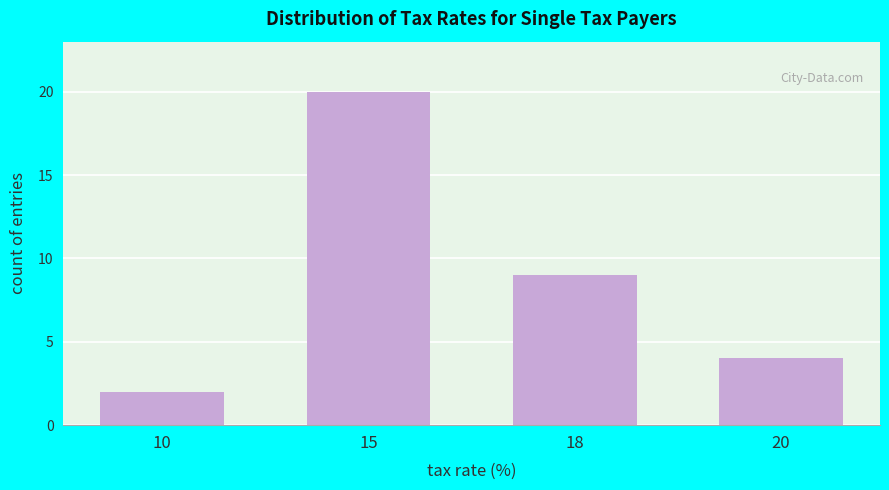

Reading left to right, extract all data points from this chart.

10=2	15=20	18=9	20=4